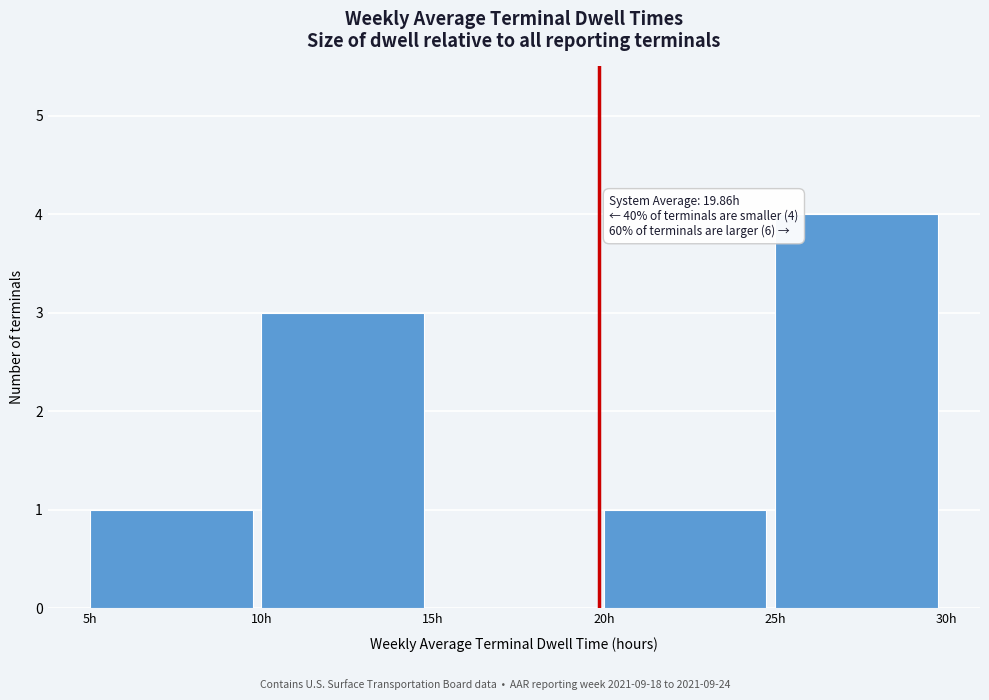

Which range on the x-axis has the tallest bar?

25 to 30